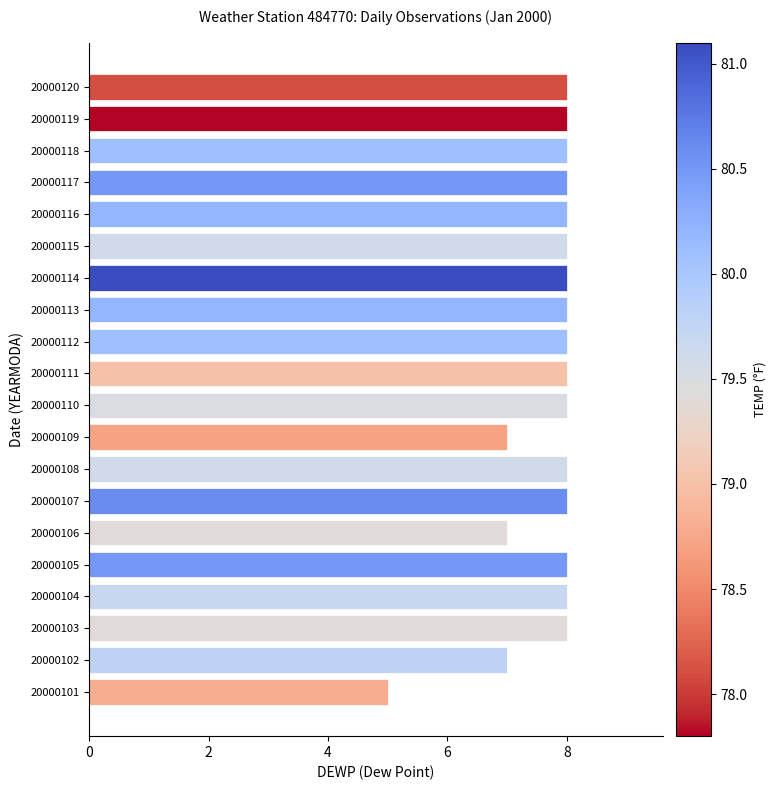

How many series are shown in this chart?

1